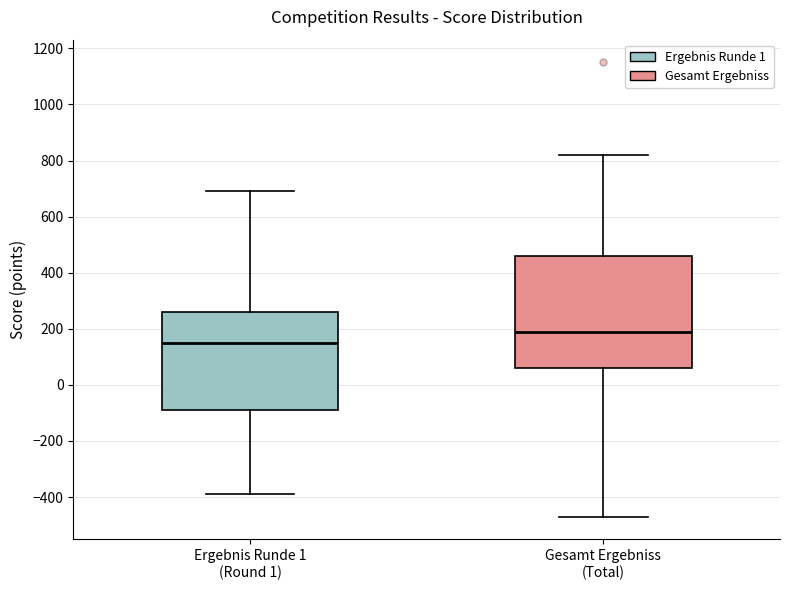

Which box is the tallest, from its lower edge to its upper edge?

Gesamt Ergebniss (Total)